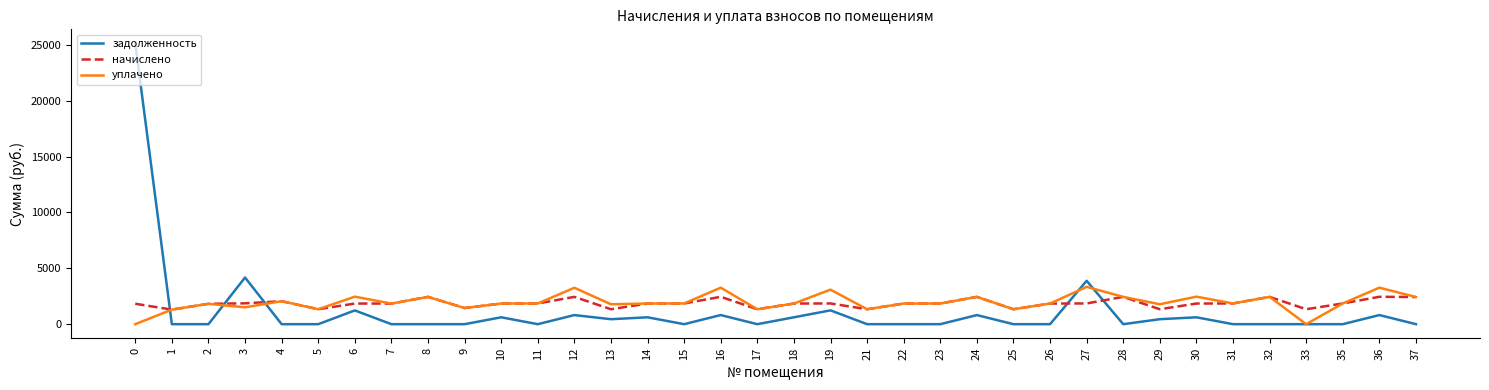

Which series ends up on top after the final intersection of задолженность and уплачено?

уплачено